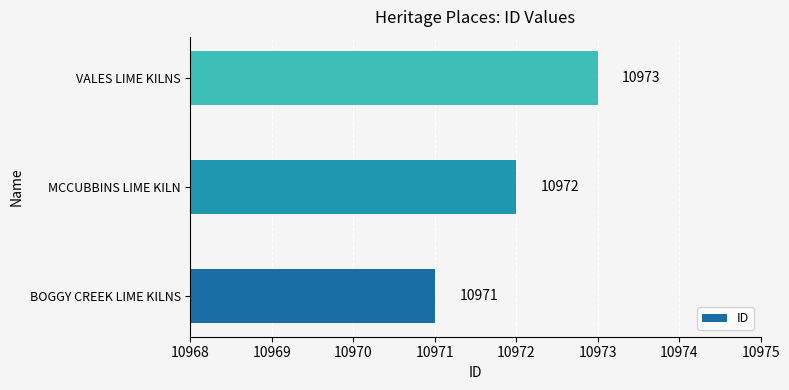

List the labels in order of value, smallest first.

BOGGY CREEK LIME KILNS, MCCUBBINS LIME KILN, VALES LIME KILNS